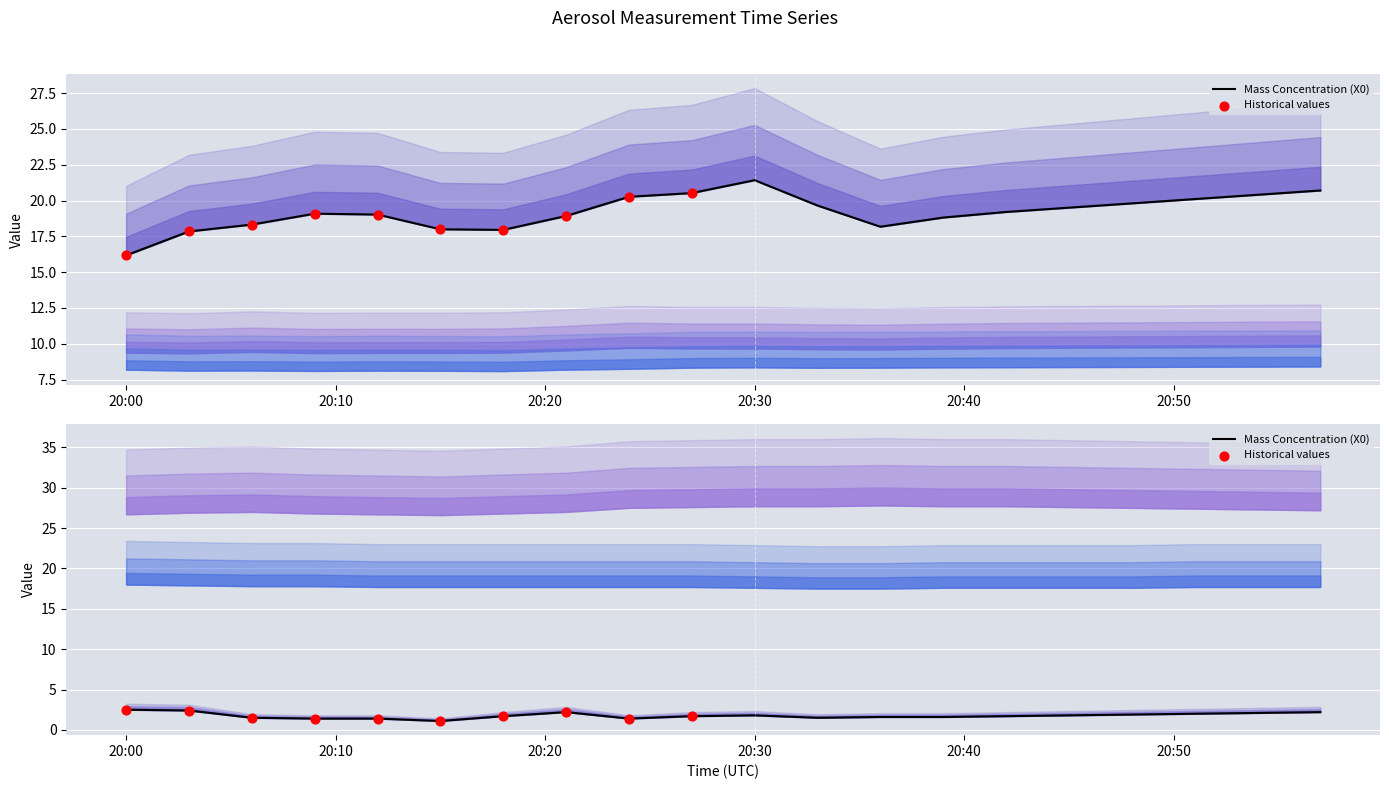

What is the total value across all series at 2024-03-07 20:06:00?

82.2